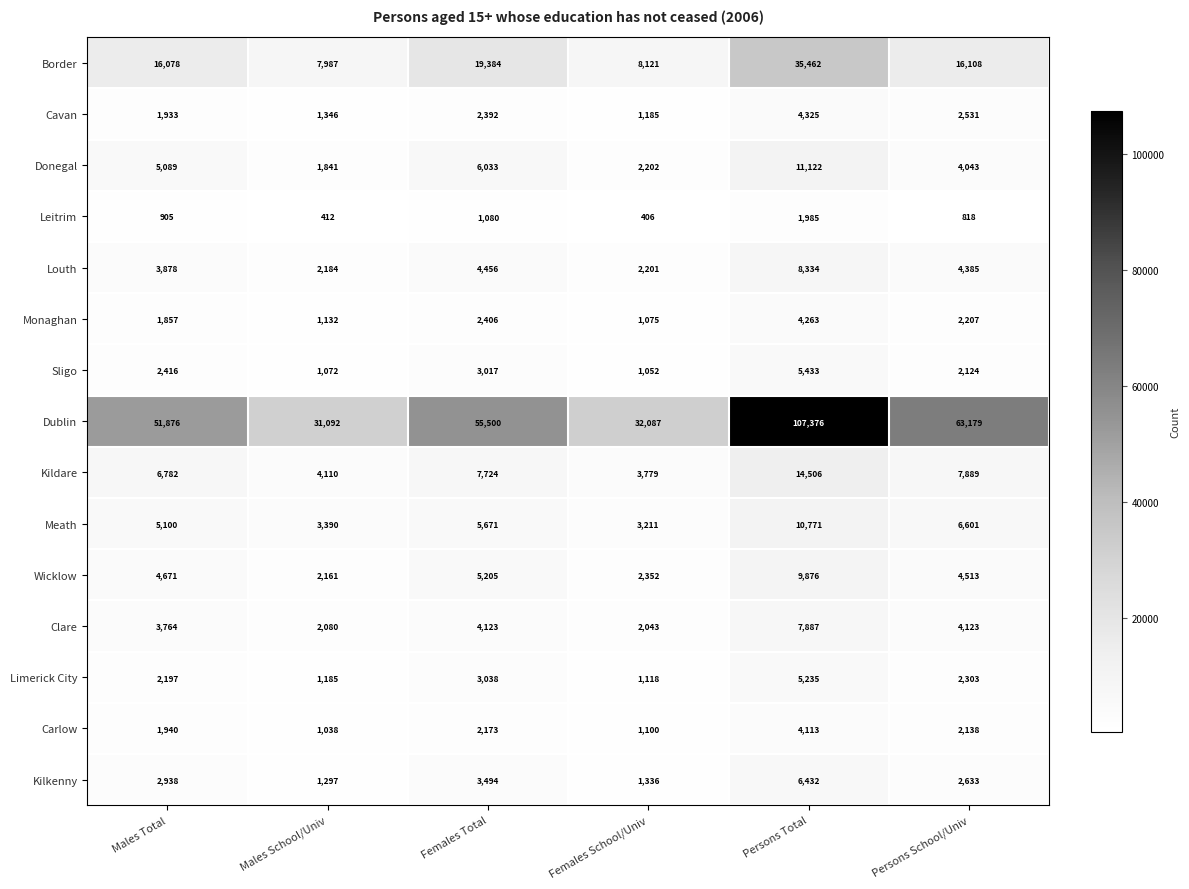

What is the sum of all Meath values?

34744